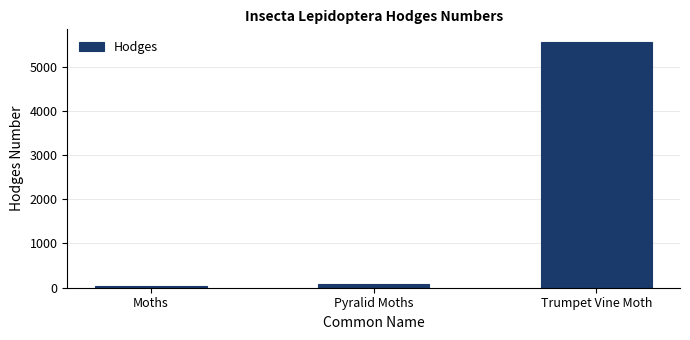

Rank the categories by value from lowest to highest.

Moths, Pyralid Moths, Trumpet Vine Moth